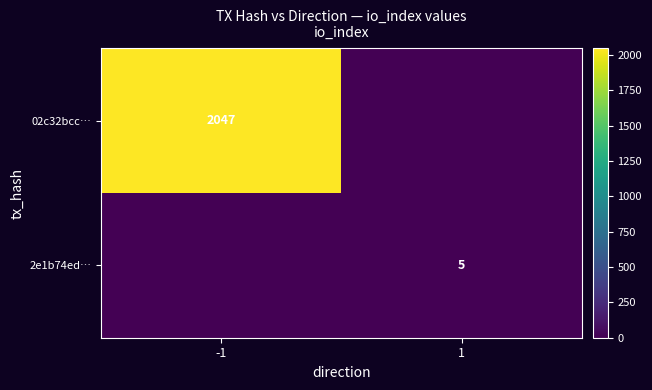

How many distinct data groups are displayed?

2